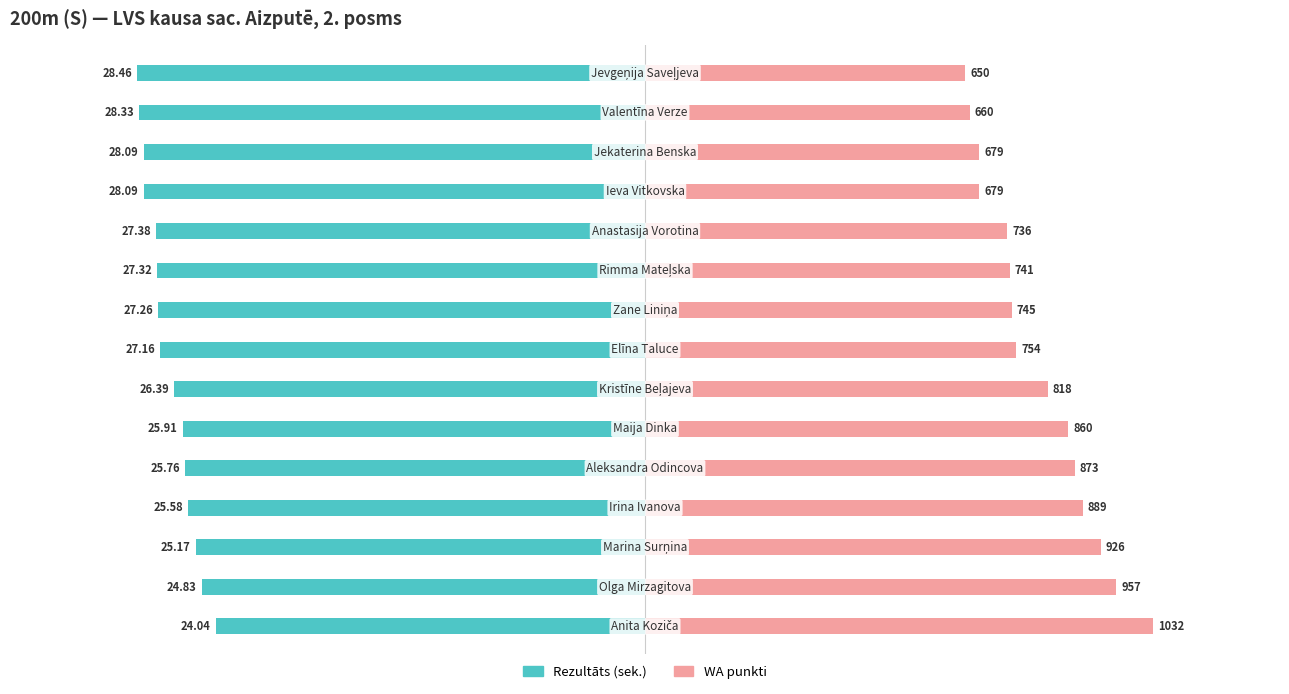

How many bars are there in each group?

2